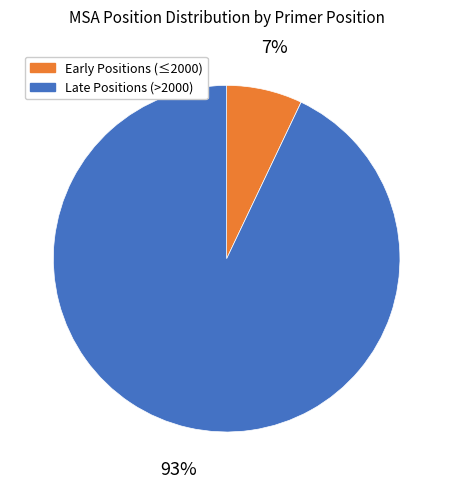

To the nearest percent, what is the difference between the largest and smallest slice percentages?

86%